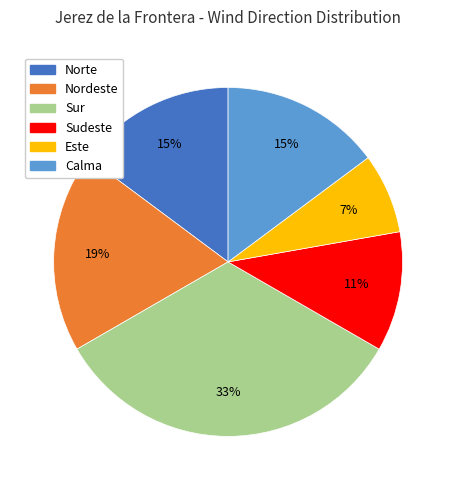

Is it true that Calma is 15% of the pie?

True